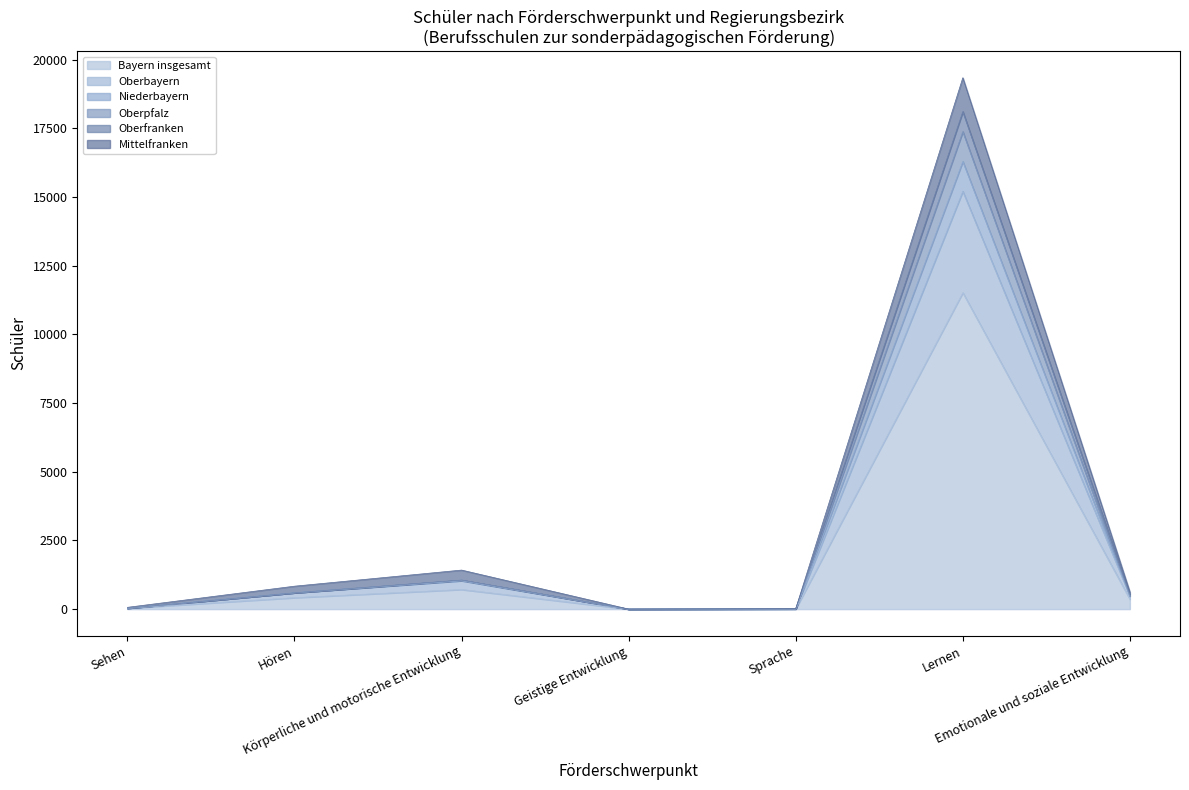

Does the chart have visible grid lines?

No